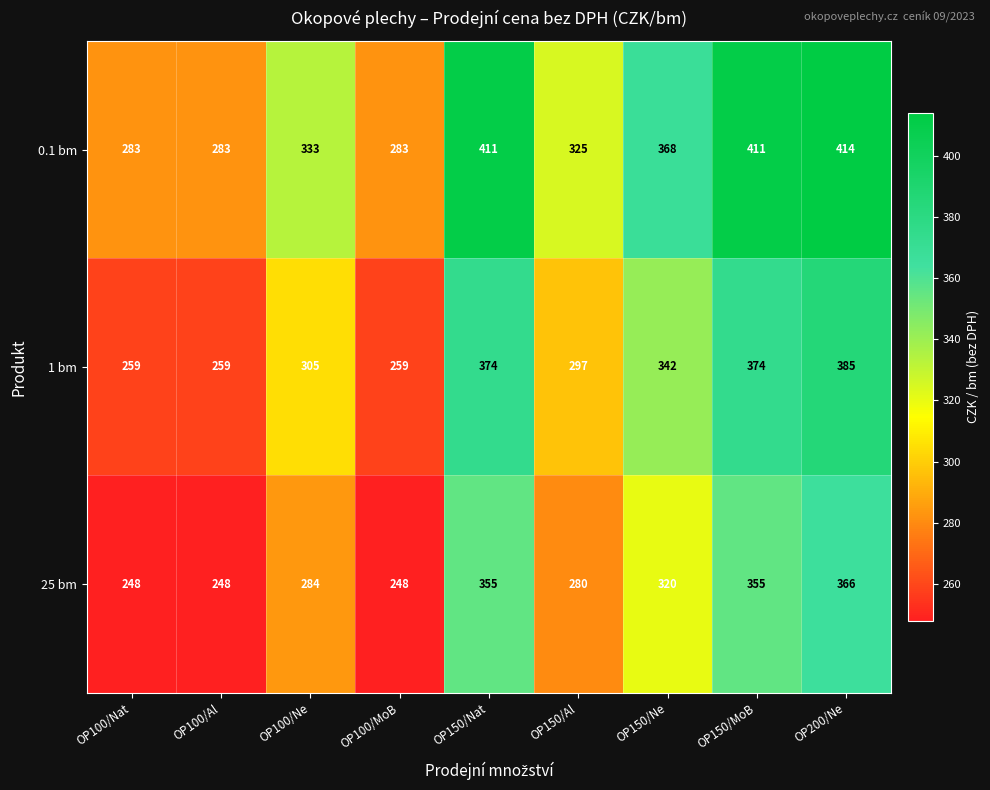

What is the sum of all 25 bm values?

2704